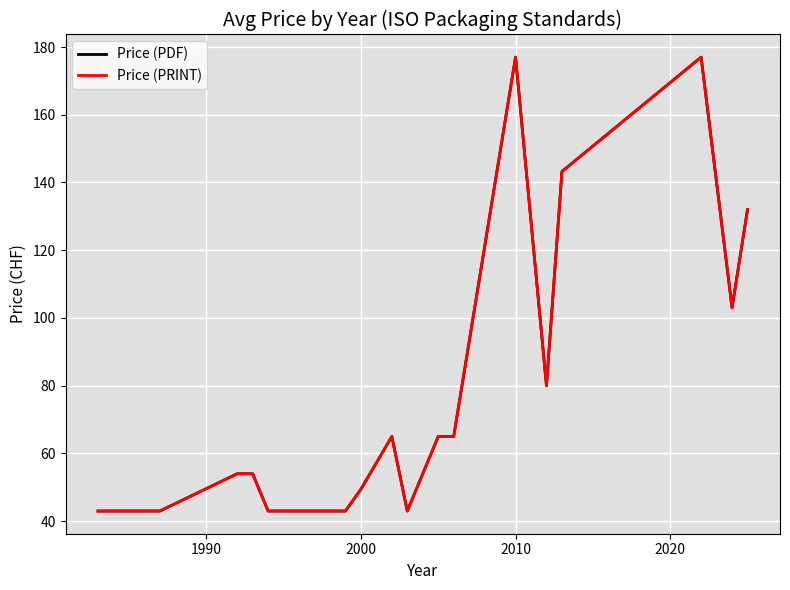

Reading left to right, extract all data points from this chart.

Price (PDF): 43.0	43.0	43.0	43.0	43.0	54.0	54.0	43.0	43.0	43.0	49.4	65.0	43.0	65.0	65.0	177.0	80.0	143.2	177.0	103.0	132.0
Price (PRINT): 43.0	43.0	43.0	43.0	43.0	54.0	54.0	43.0	43.0	43.0	49.4	65.0	43.0	65.0	65.0	177.0	80.0	143.2	177.0	103.0	132.0